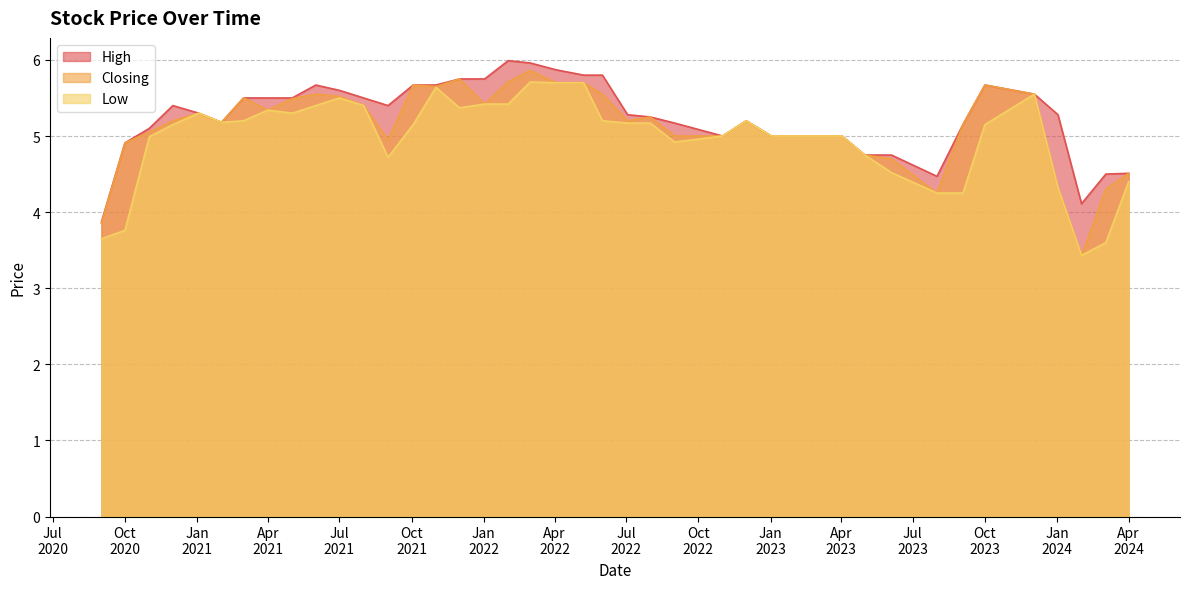

How many lines are shown in the chart?

3